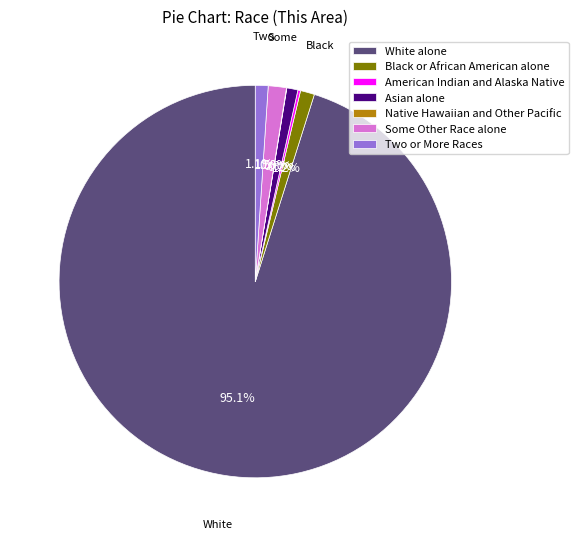

Which slice is the largest?

White alone